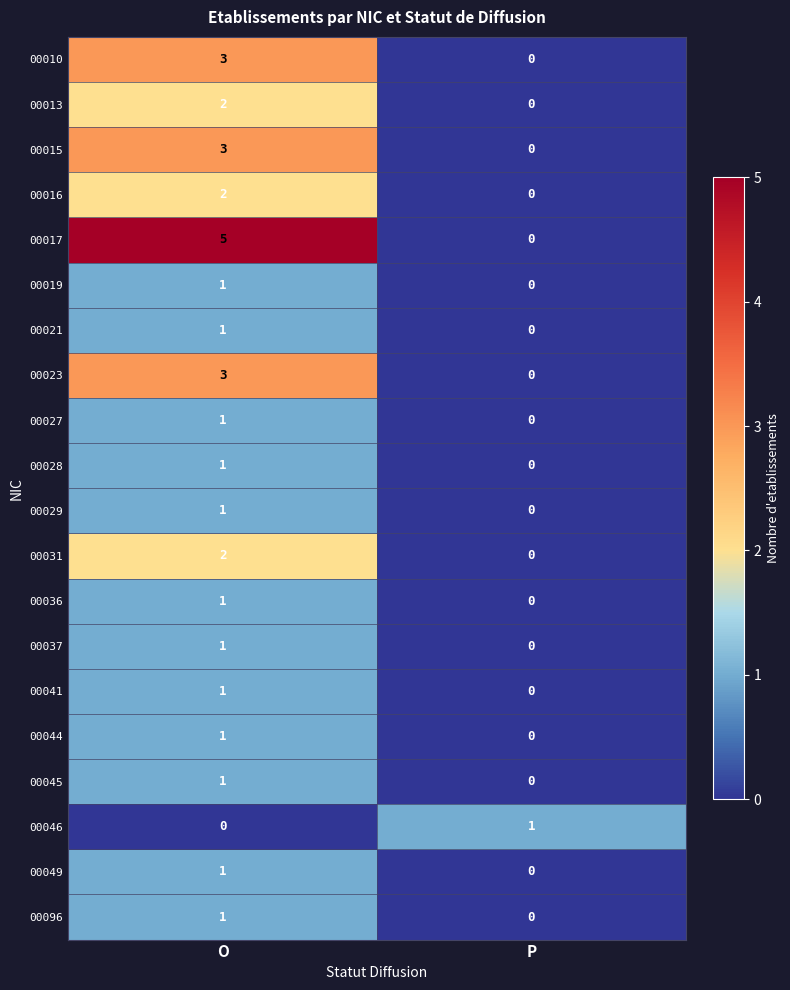

Which series has the largest total across all categories?

00017